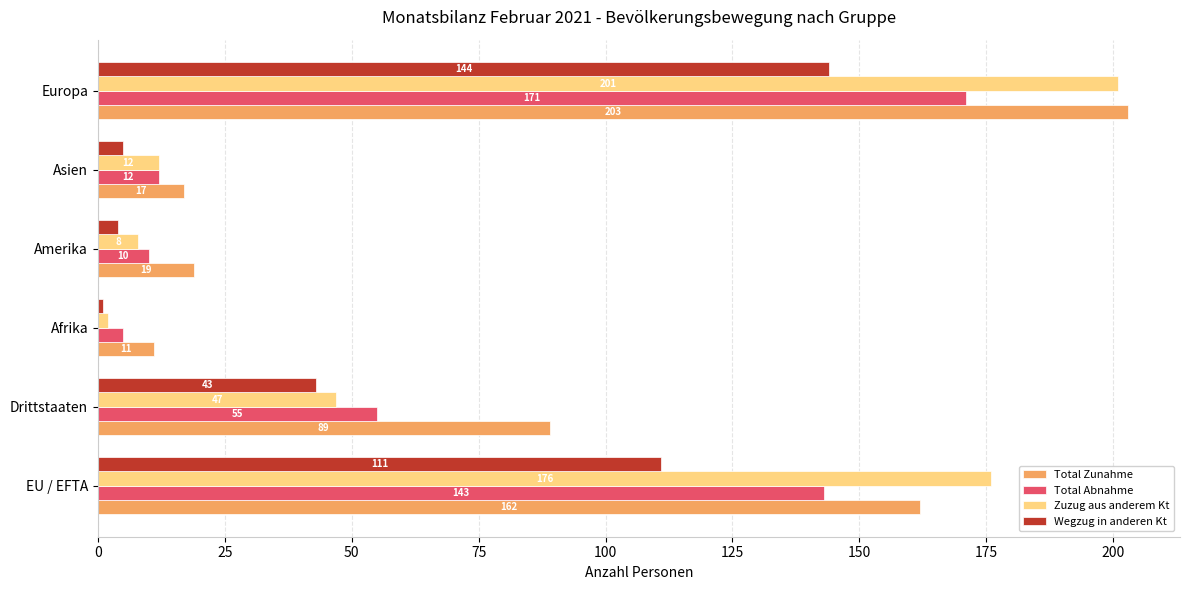

Which series has the largest total across all categories?

Total Zunahme